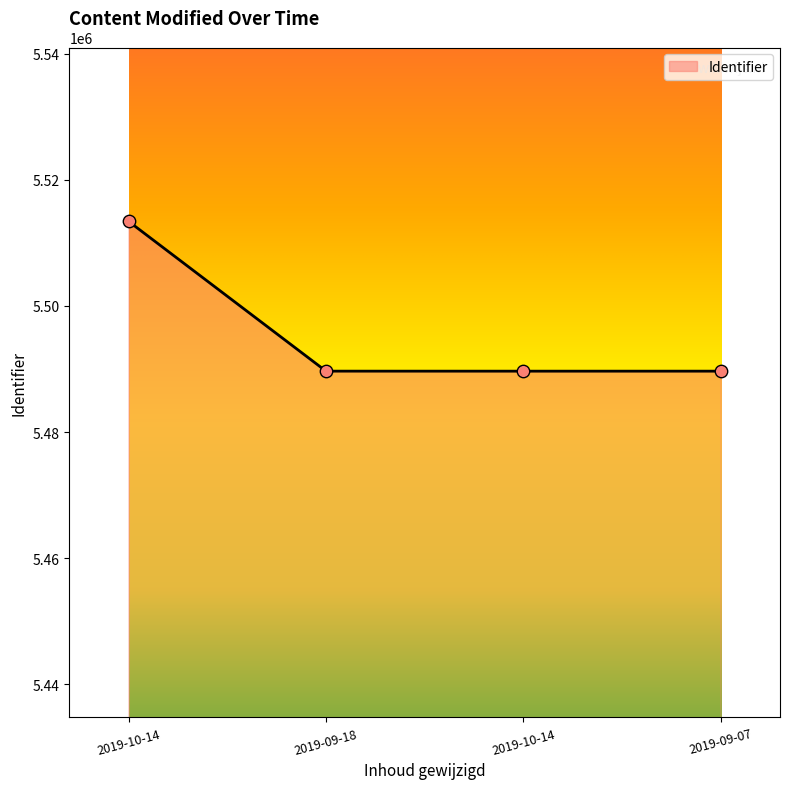

How many series are shown in this chart?

1